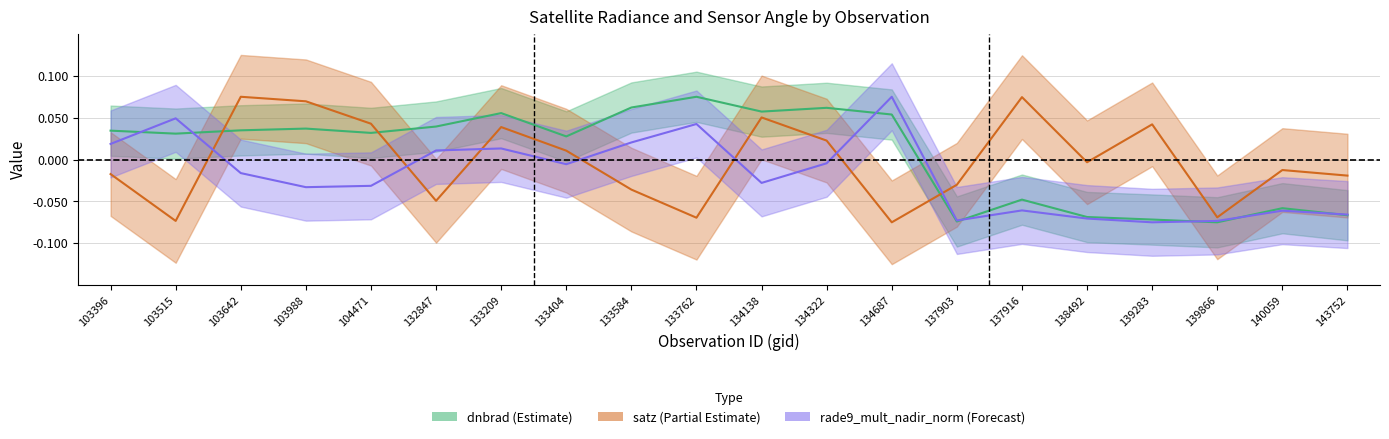

Which category has the highest value in the satz series?

103642